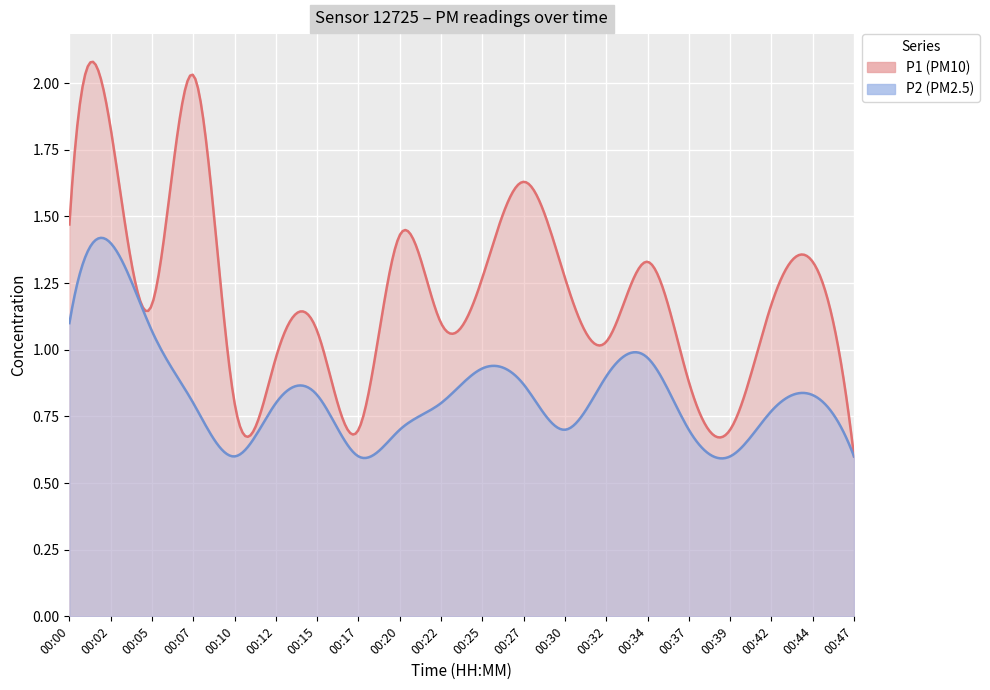

List the series in order of their peak value, highest first.

P1, P2